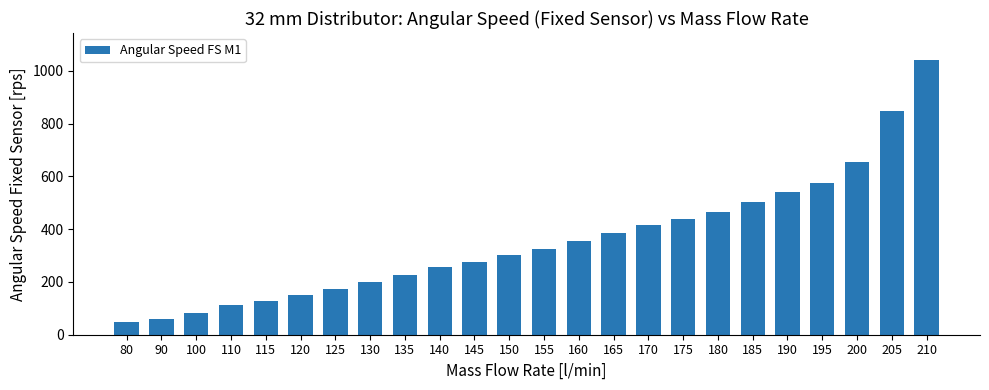

What is the average value?

357.0